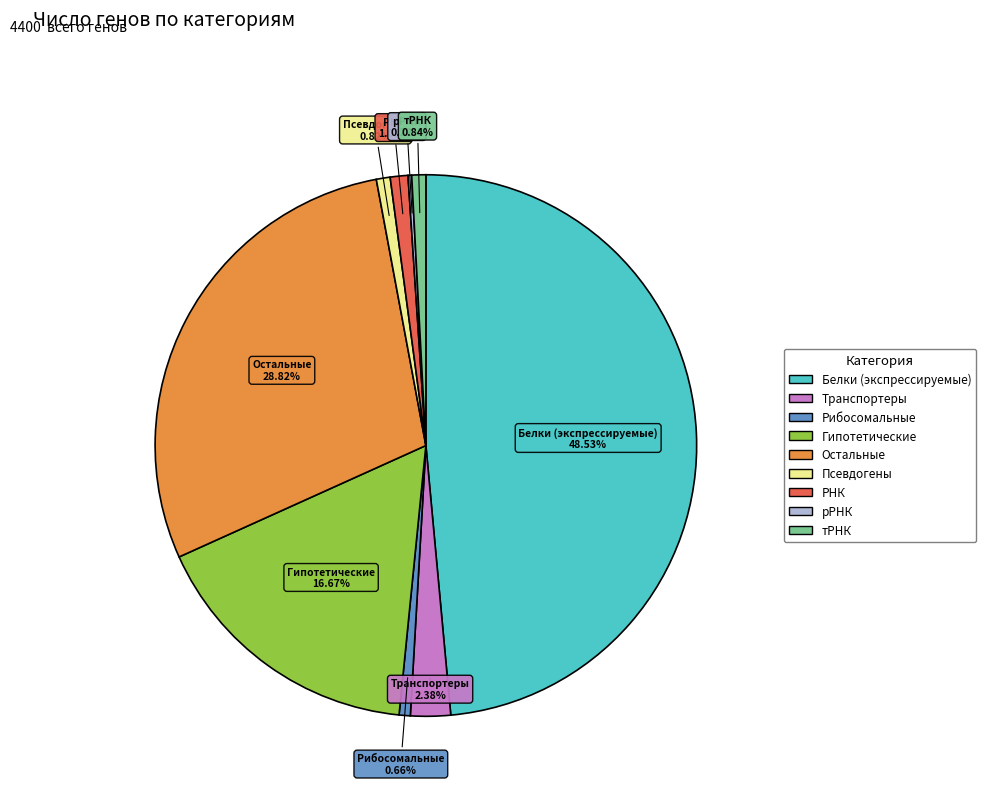

What is the ratio of the value at Белки (экспрессируемые) to the value at Транспортеры?

20.4